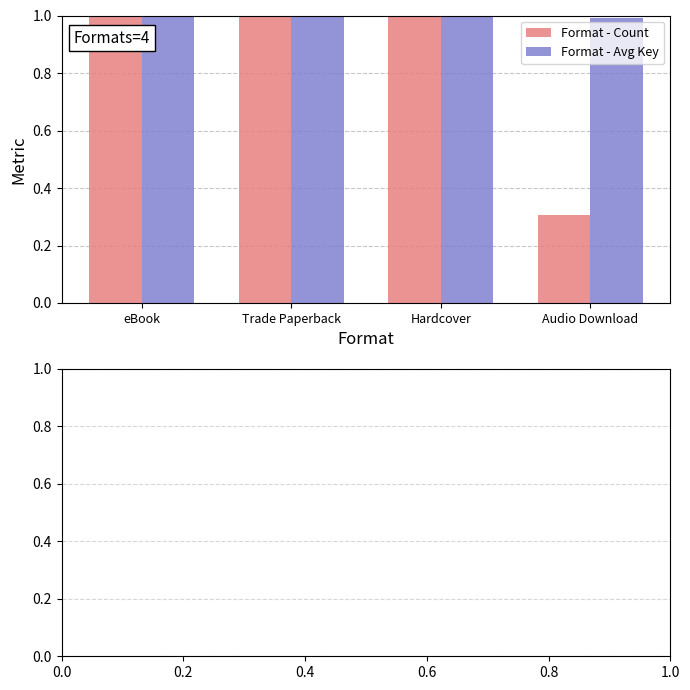

What is the sum of all Format - Count values?

3.3